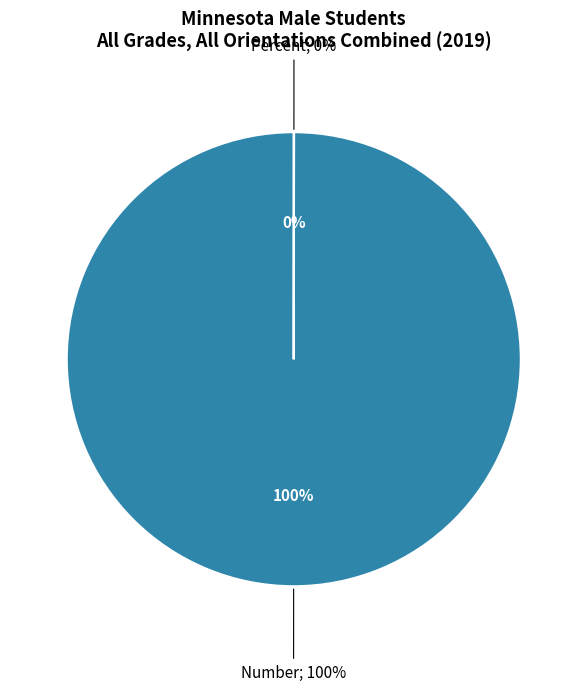

Is there a majority slice in this chart?

Yes